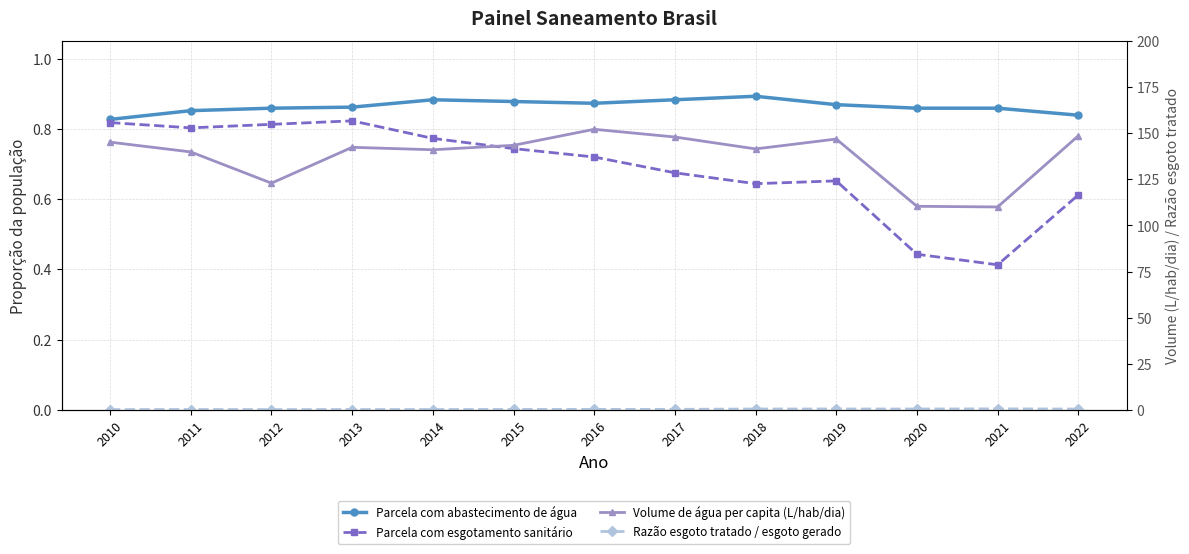

What is the highest value of the Parcela com abastecimento de água series?

0.9